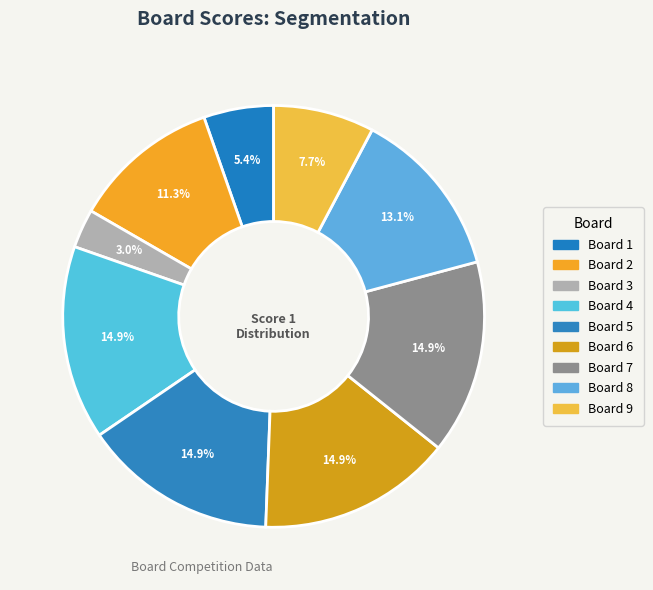

To the nearest percent, what is the difference between the Board 2 and Board 6 slice percentages?

4%